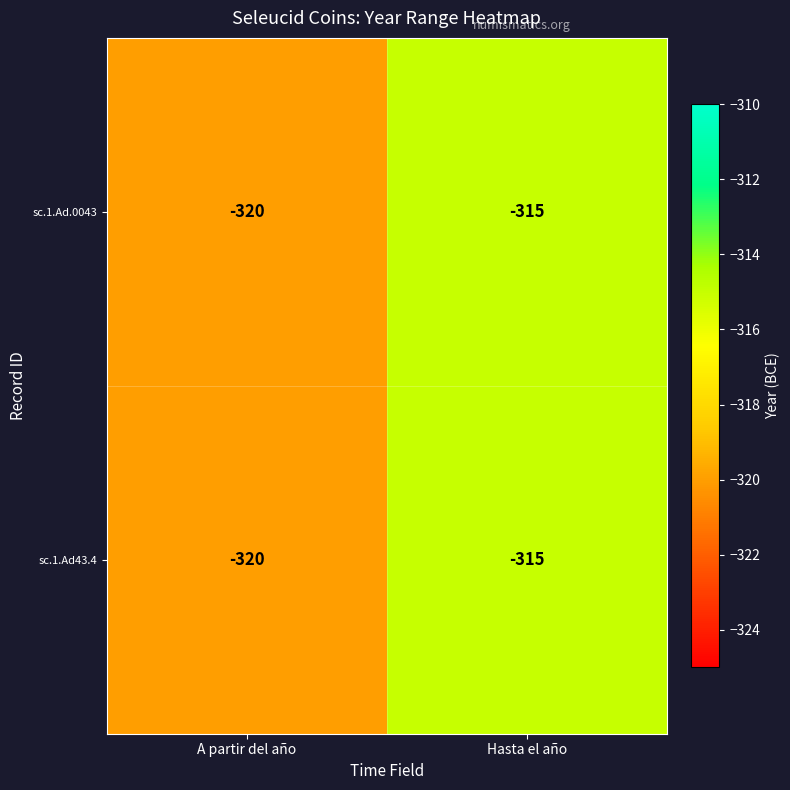

At how many categories does at least one series exceed -318?

1